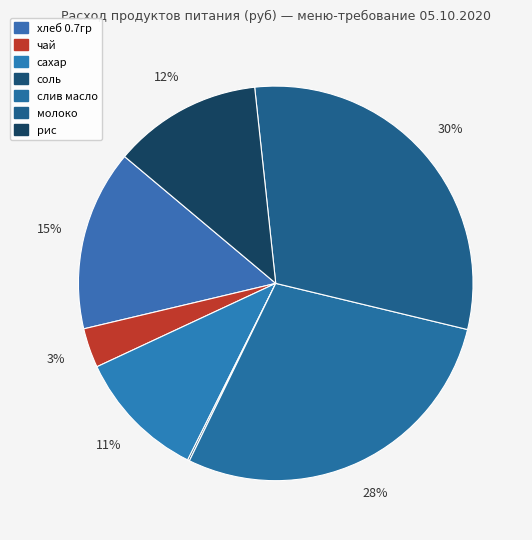

Is there a majority slice in this chart?

No